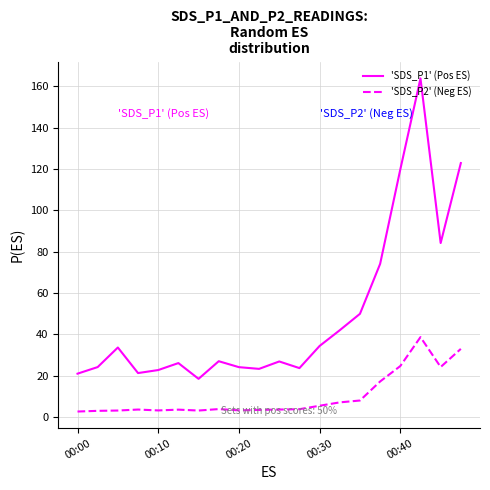

What is the difference between the maximum and minimum values in the 'SDS_P1' (Pos ES) series?

145.3